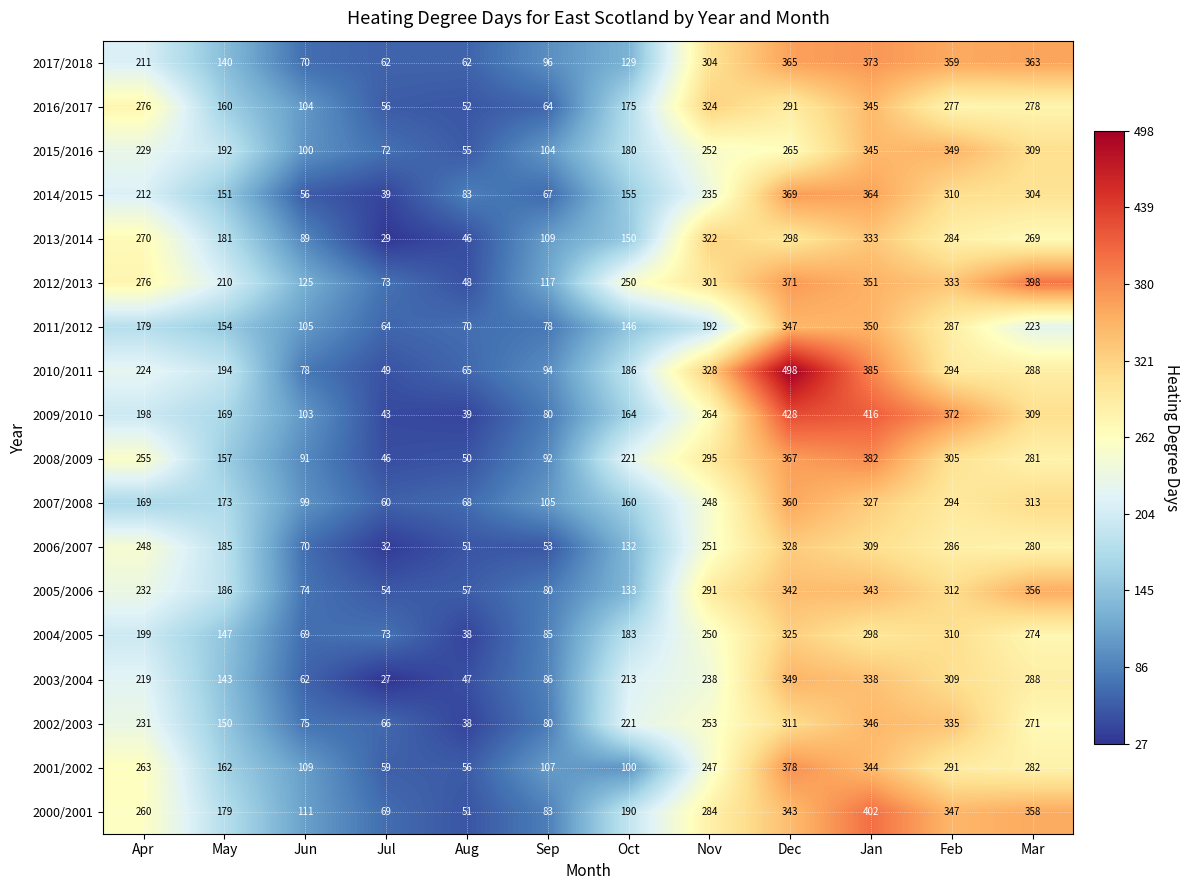

Which series changed the most between Apr and May?

2016/2017